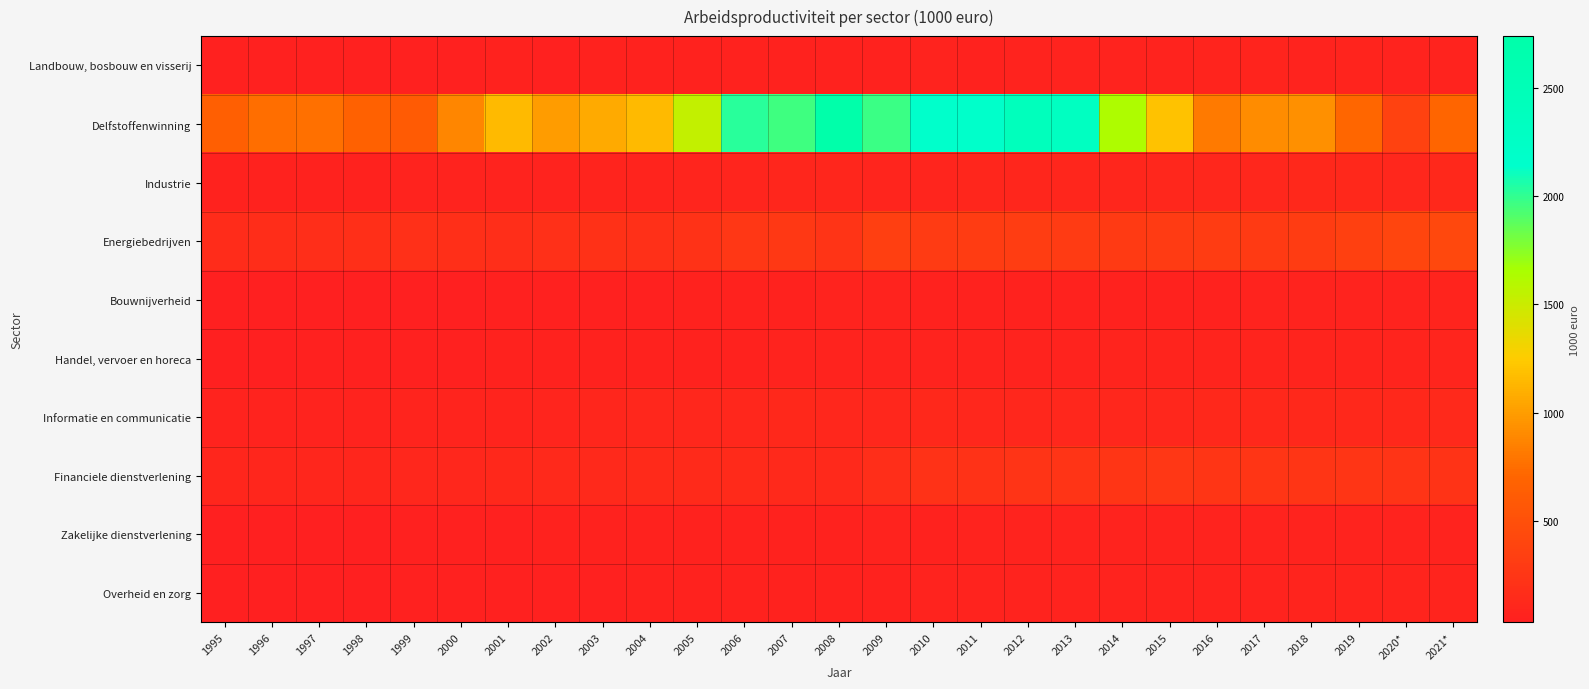

Which series has the largest total across all categories?

Delfstoffenwinning